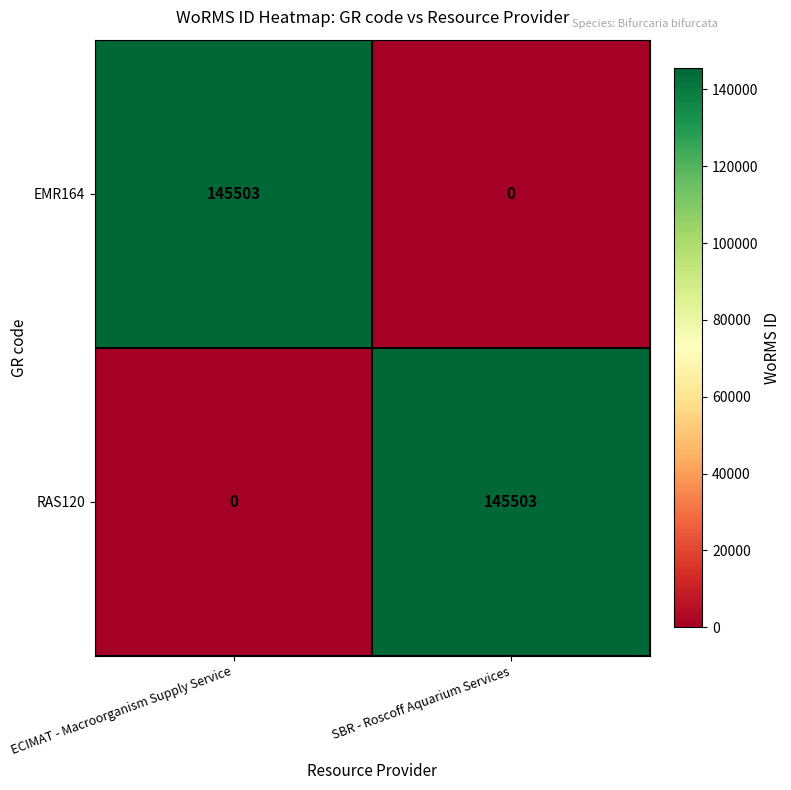

What is the maximum value shown in the chart?

145503